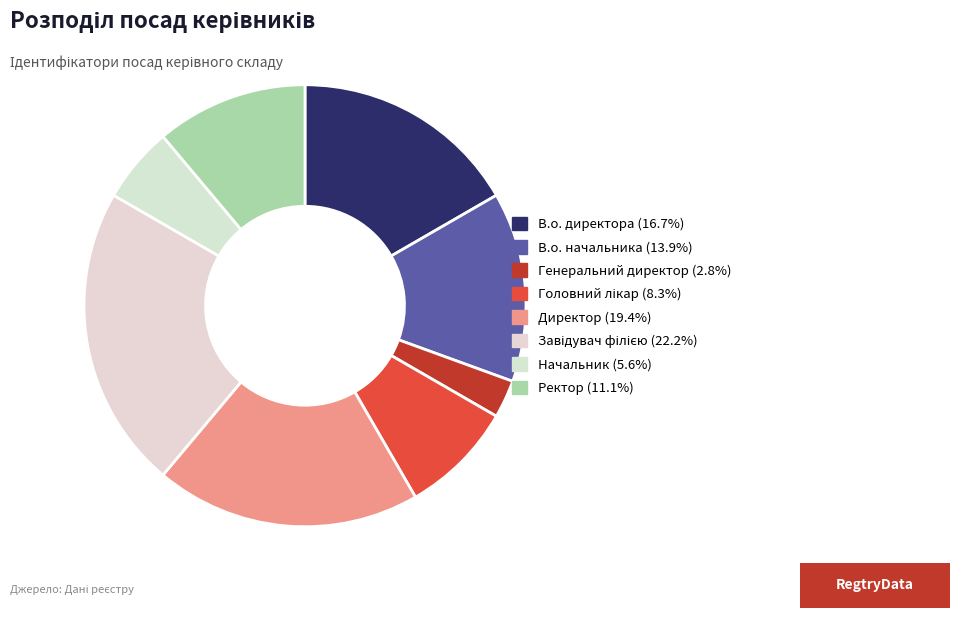

Does В.о. директора represent more than half of the total?

No